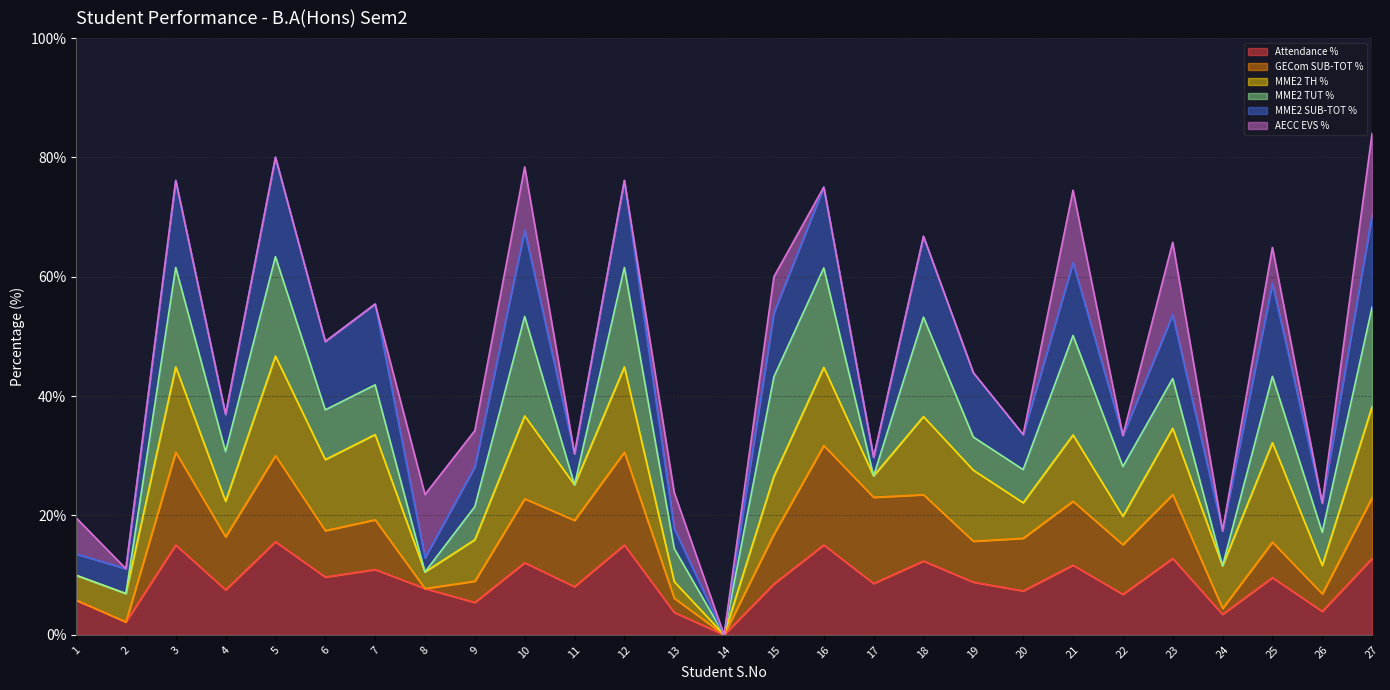

The Attendance % series shows 15.2 at 25. True or false?

False